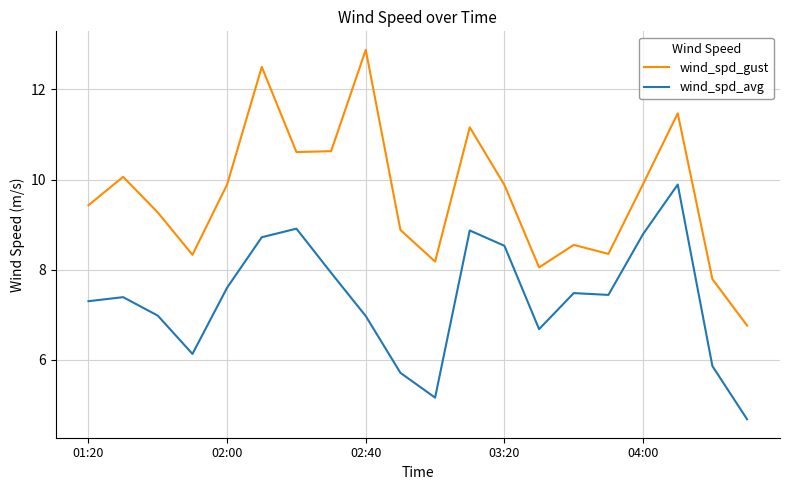

Which series has the largest range (max minus min)?

wind_spd_gust